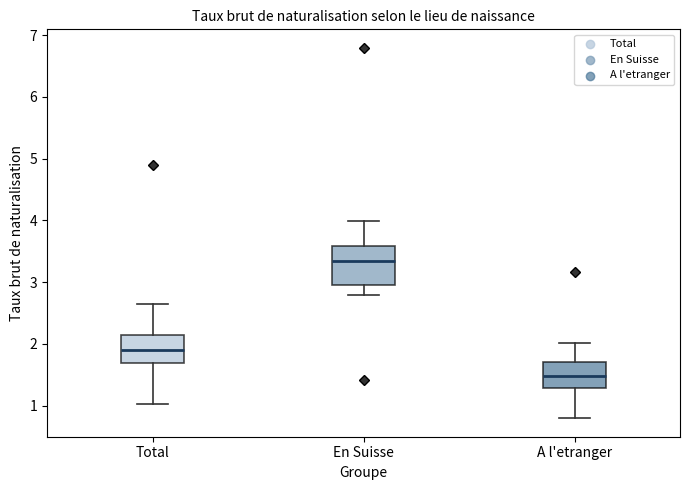

Reading left to right, read every box against the y-axis: the position of its median line, the range the box covers, and the ends of its whiskers. The values are not printed on the chart, so give them approximately, as read against the axis.

Total: median 1.9, box 1.7 to 2.1, whiskers 1.0 to 2.6
En Suisse: median 3.3, box 3.0 to 3.6, whiskers 2.8 to 4.0
A l'etranger: median 1.5, box 1.3 to 1.7, whiskers 0.8 to 2.0